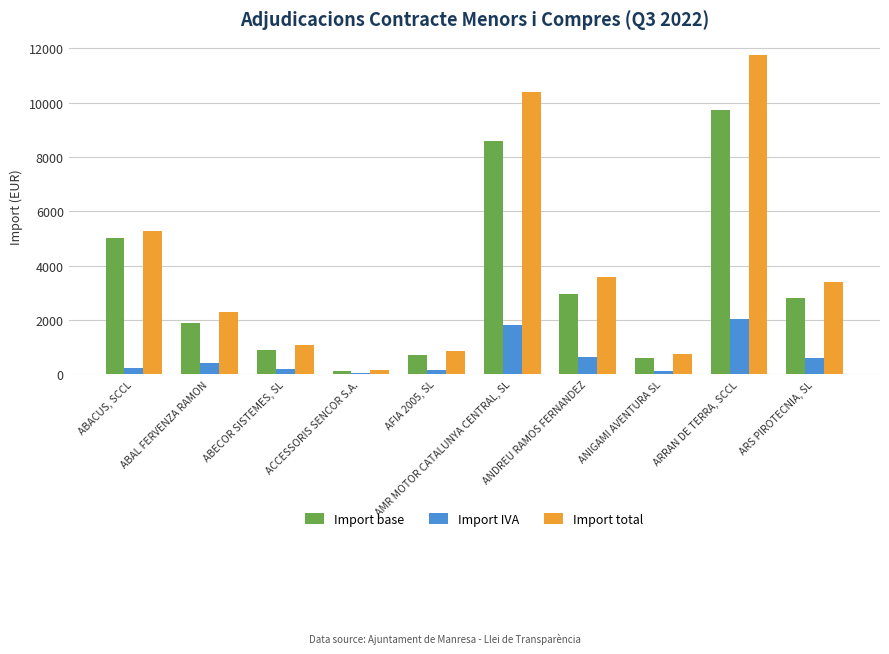

What is the sum of all Import base values?

33319.6